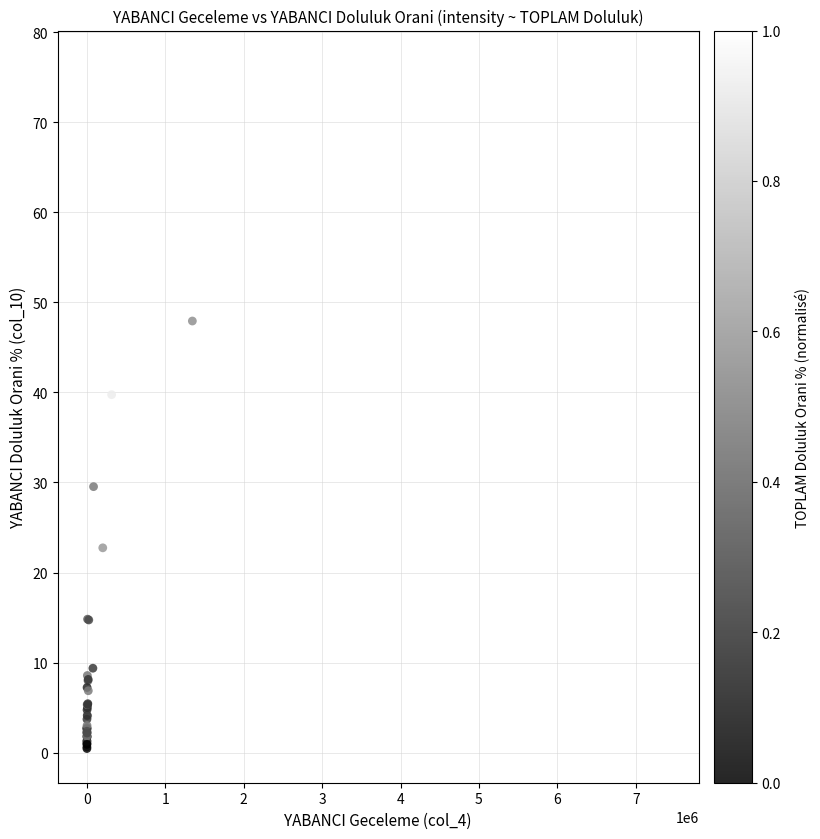

What Y value in the scatter plot is closest to 38?

39.7